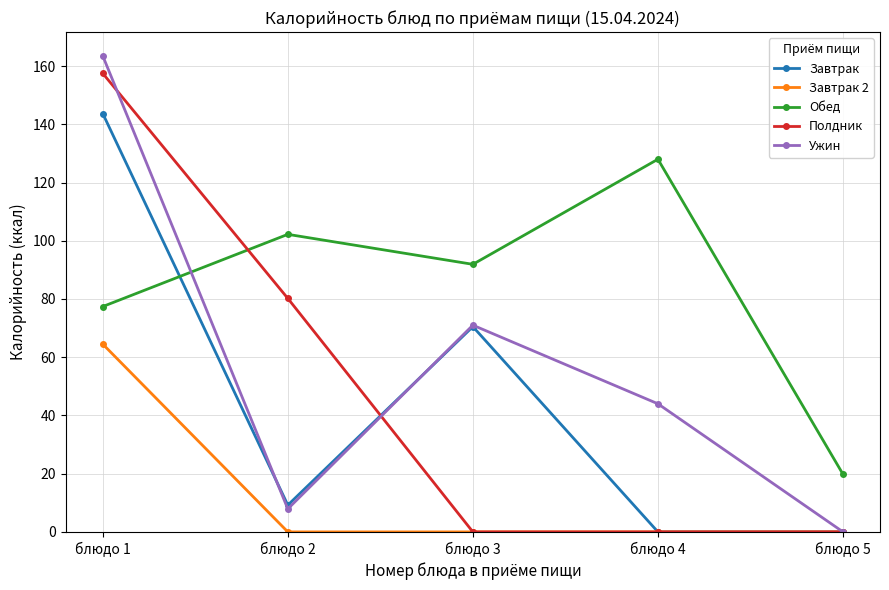

True or false: Завтрак 2 has a value of 0.0 at блюдо 5.

True